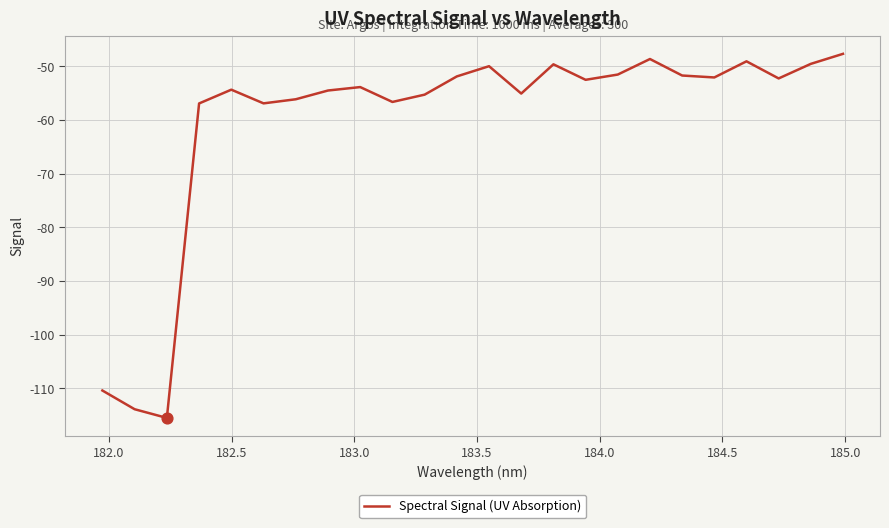

What is the greatest value displayed?

-47.7